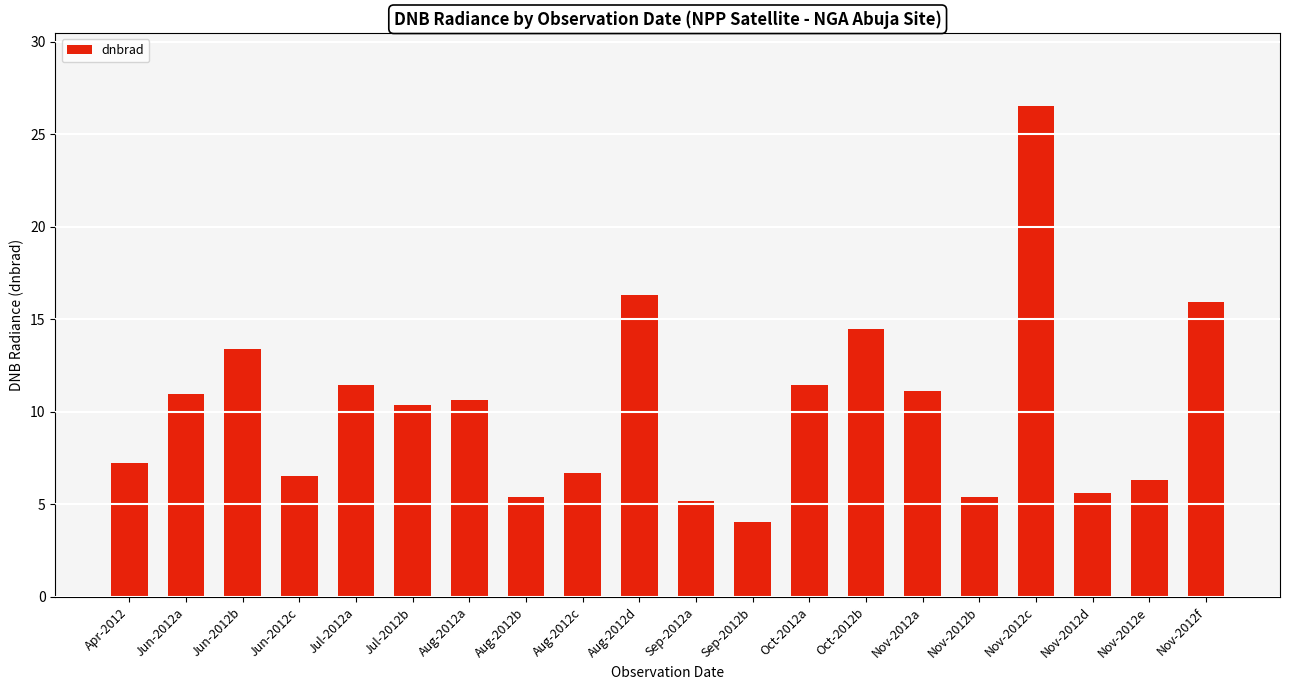

What is the label of the 1st bar from the right?

Nov-2012f